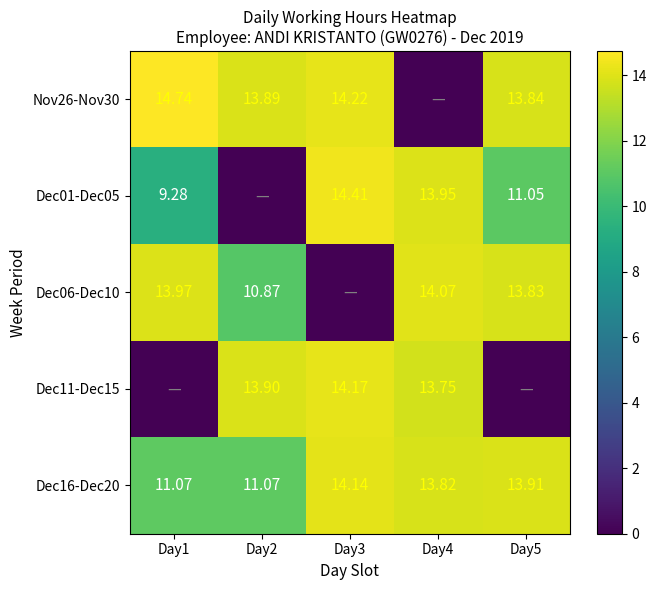

Is the value of Dec16-Dec20 at Day4 greater than the value of Dec11-Dec15 at Day2?

No